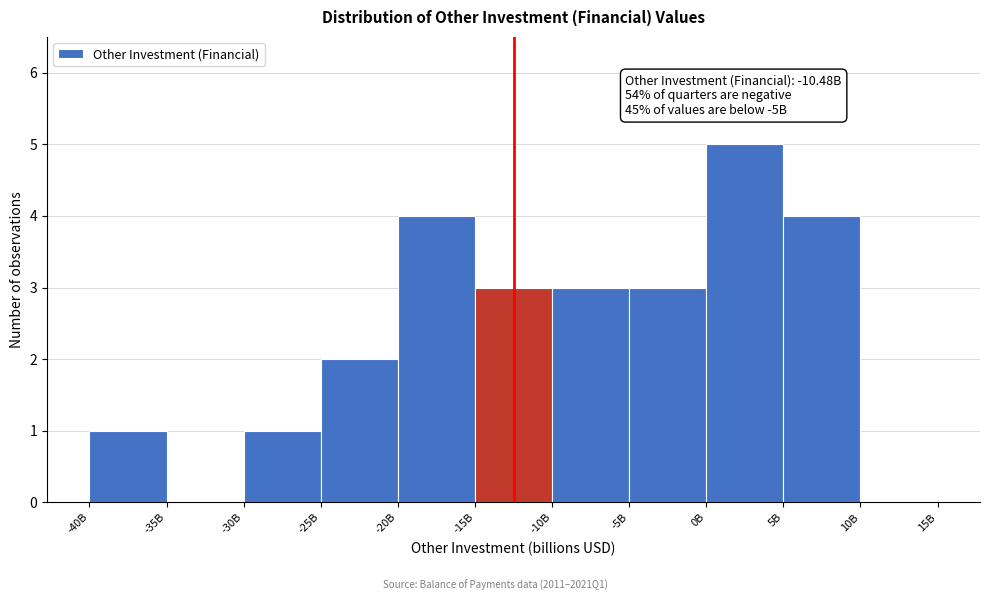

Reading left to right, extract all data points from this chart.

-40B=1	-35B=0	-30B=1	-25B=2	-20B=4	-15B=3	-10B=3	-5B=3	0B=5	5B=4	10B=0